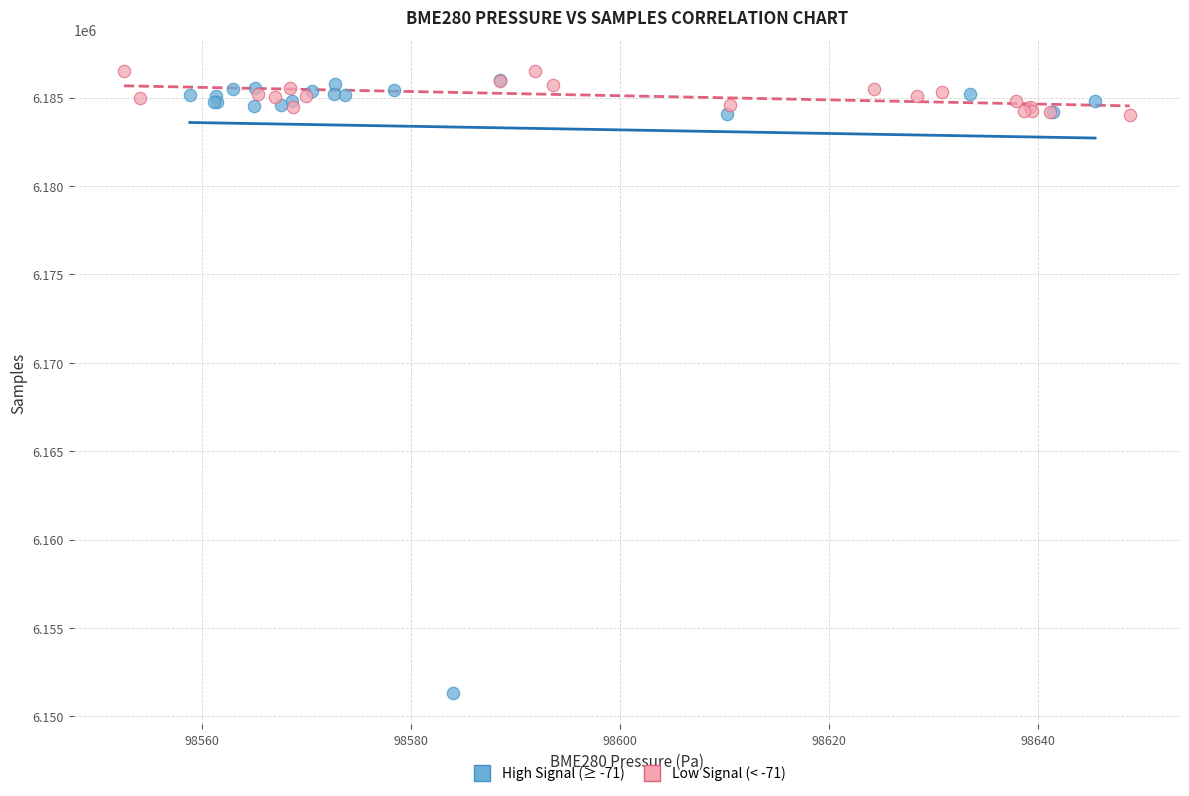

What are all the series names shown in the legend?

High Signal (≥ -71), Low Signal (< -71)